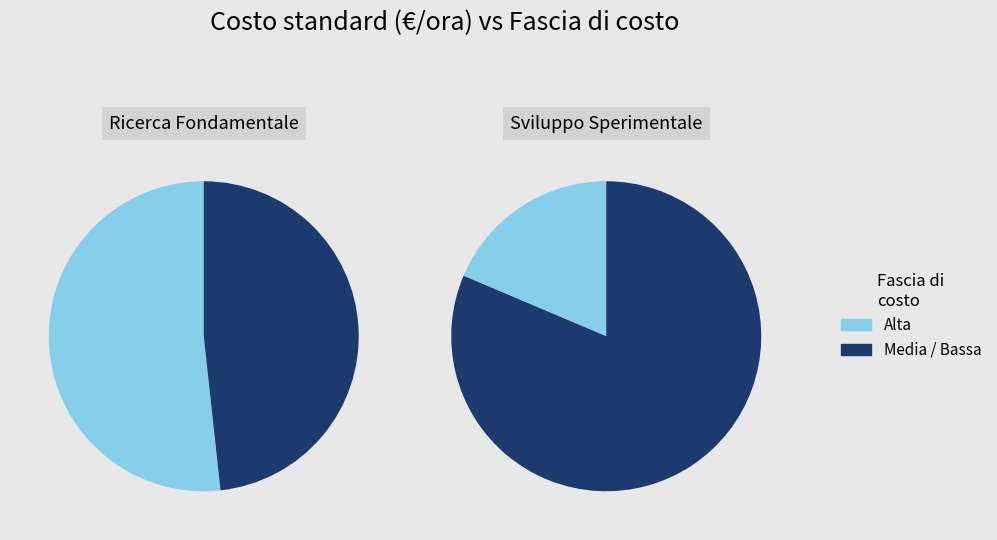

True or false: Media accounts for 22% of the total.

False